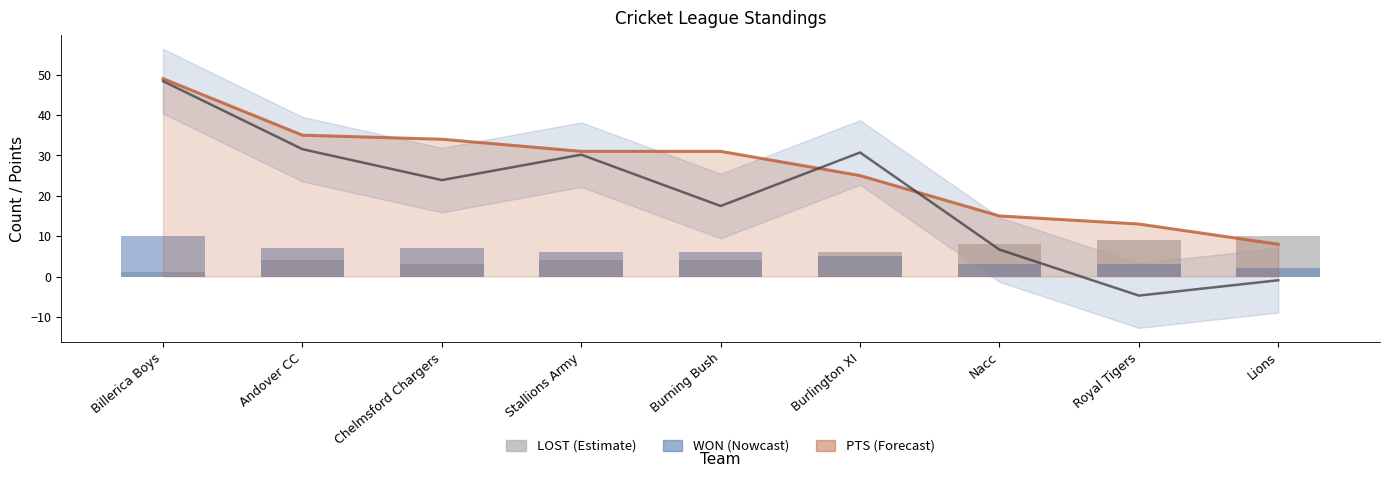

At which label is LOST closest to 5?

Andover CC